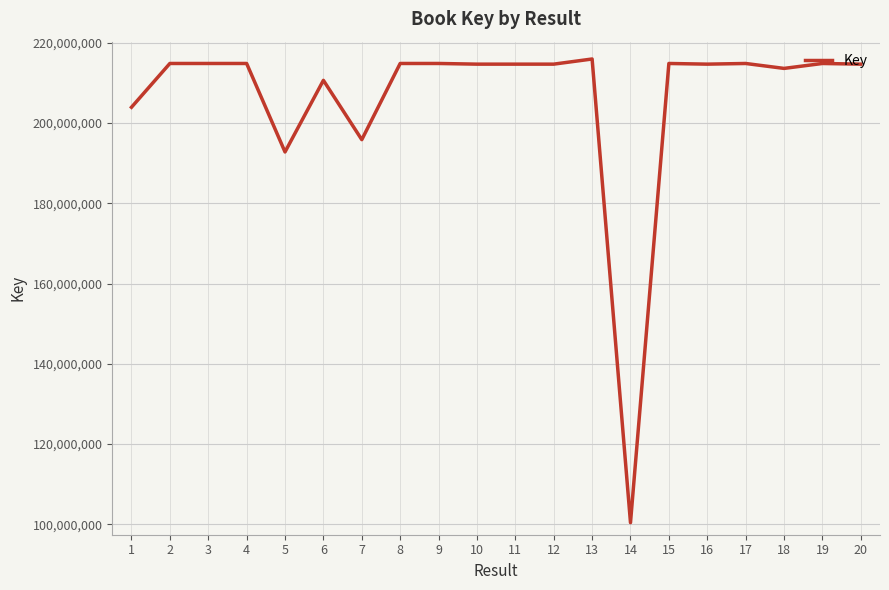

What is the difference between the maximum and minimum values?

115568133